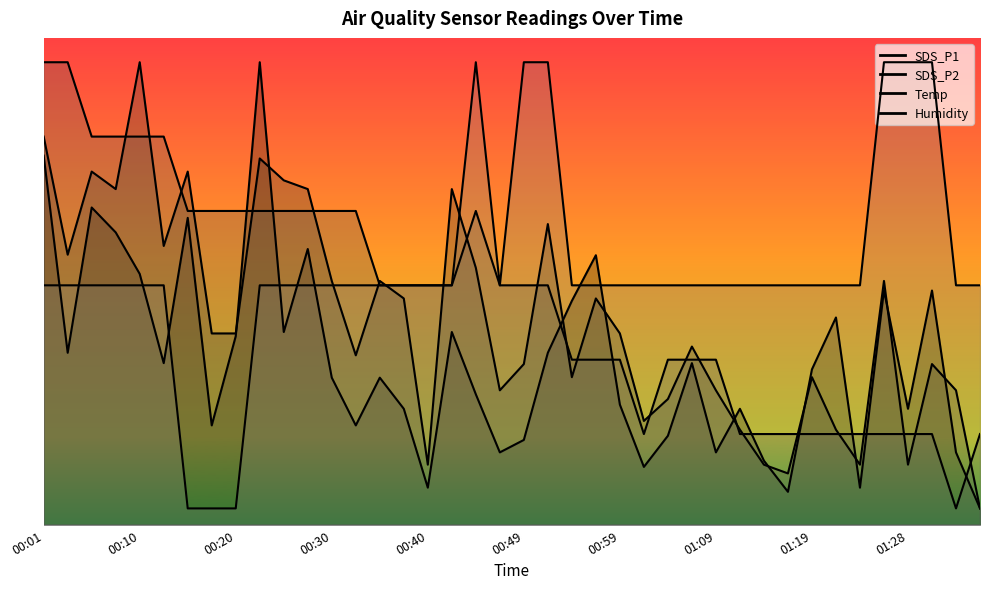

What is the approximate value of Humidity at 01:23?

29.5